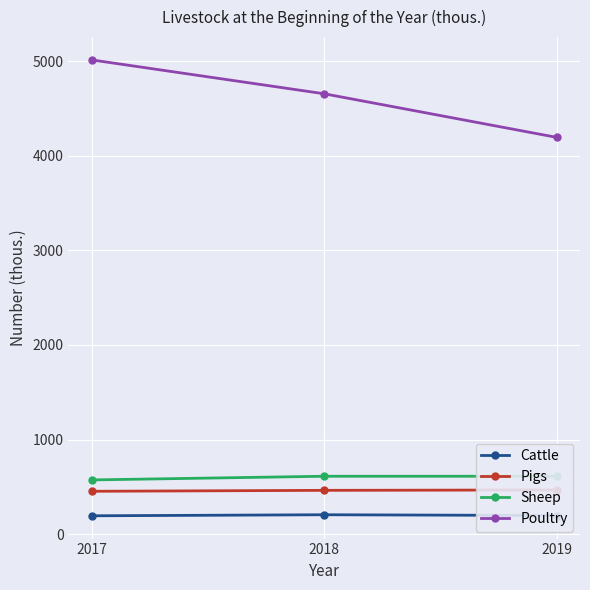

Which category has the lowest value in the Sheep series?

2017